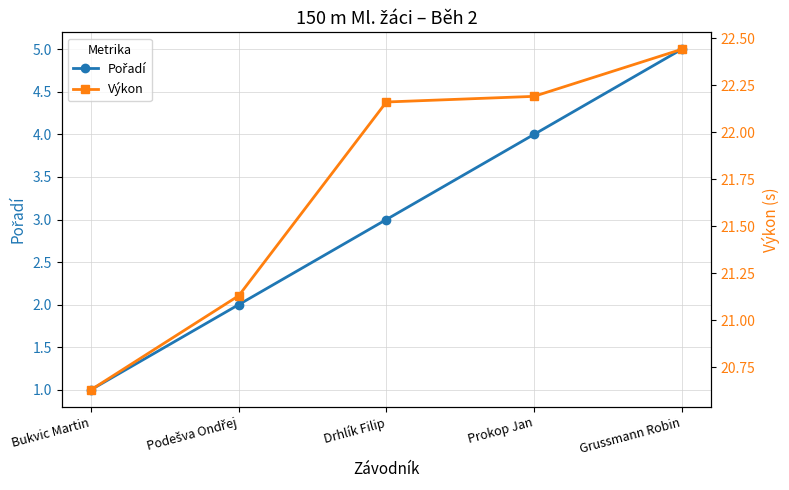

Which series has the widest spread of values?

Pořadí